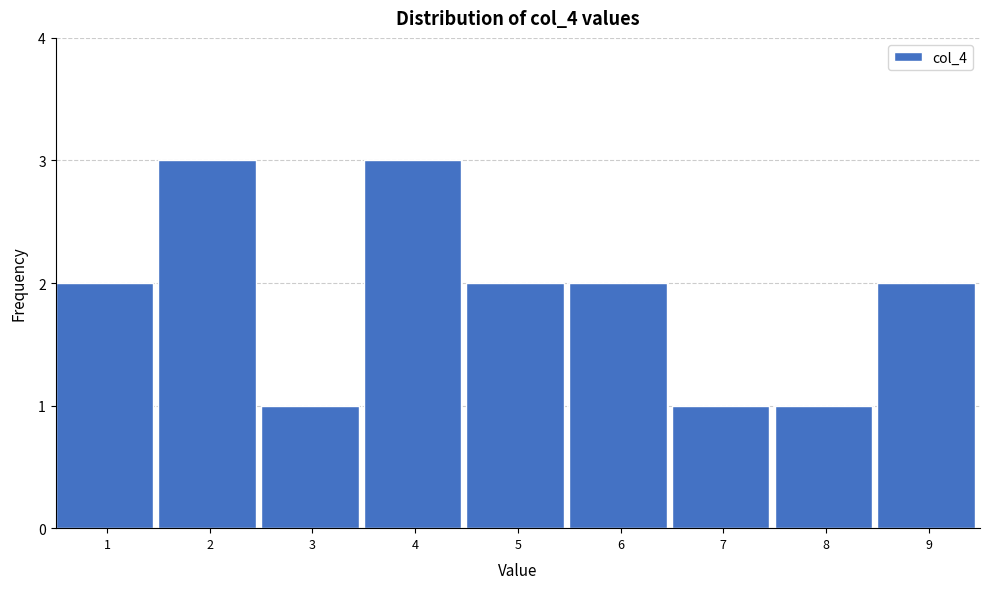

What is the height of the bar covering 0.5 to 1.5 on the x-axis? The values are not printed on the chart, so give them approximately, as read against the axis.

2